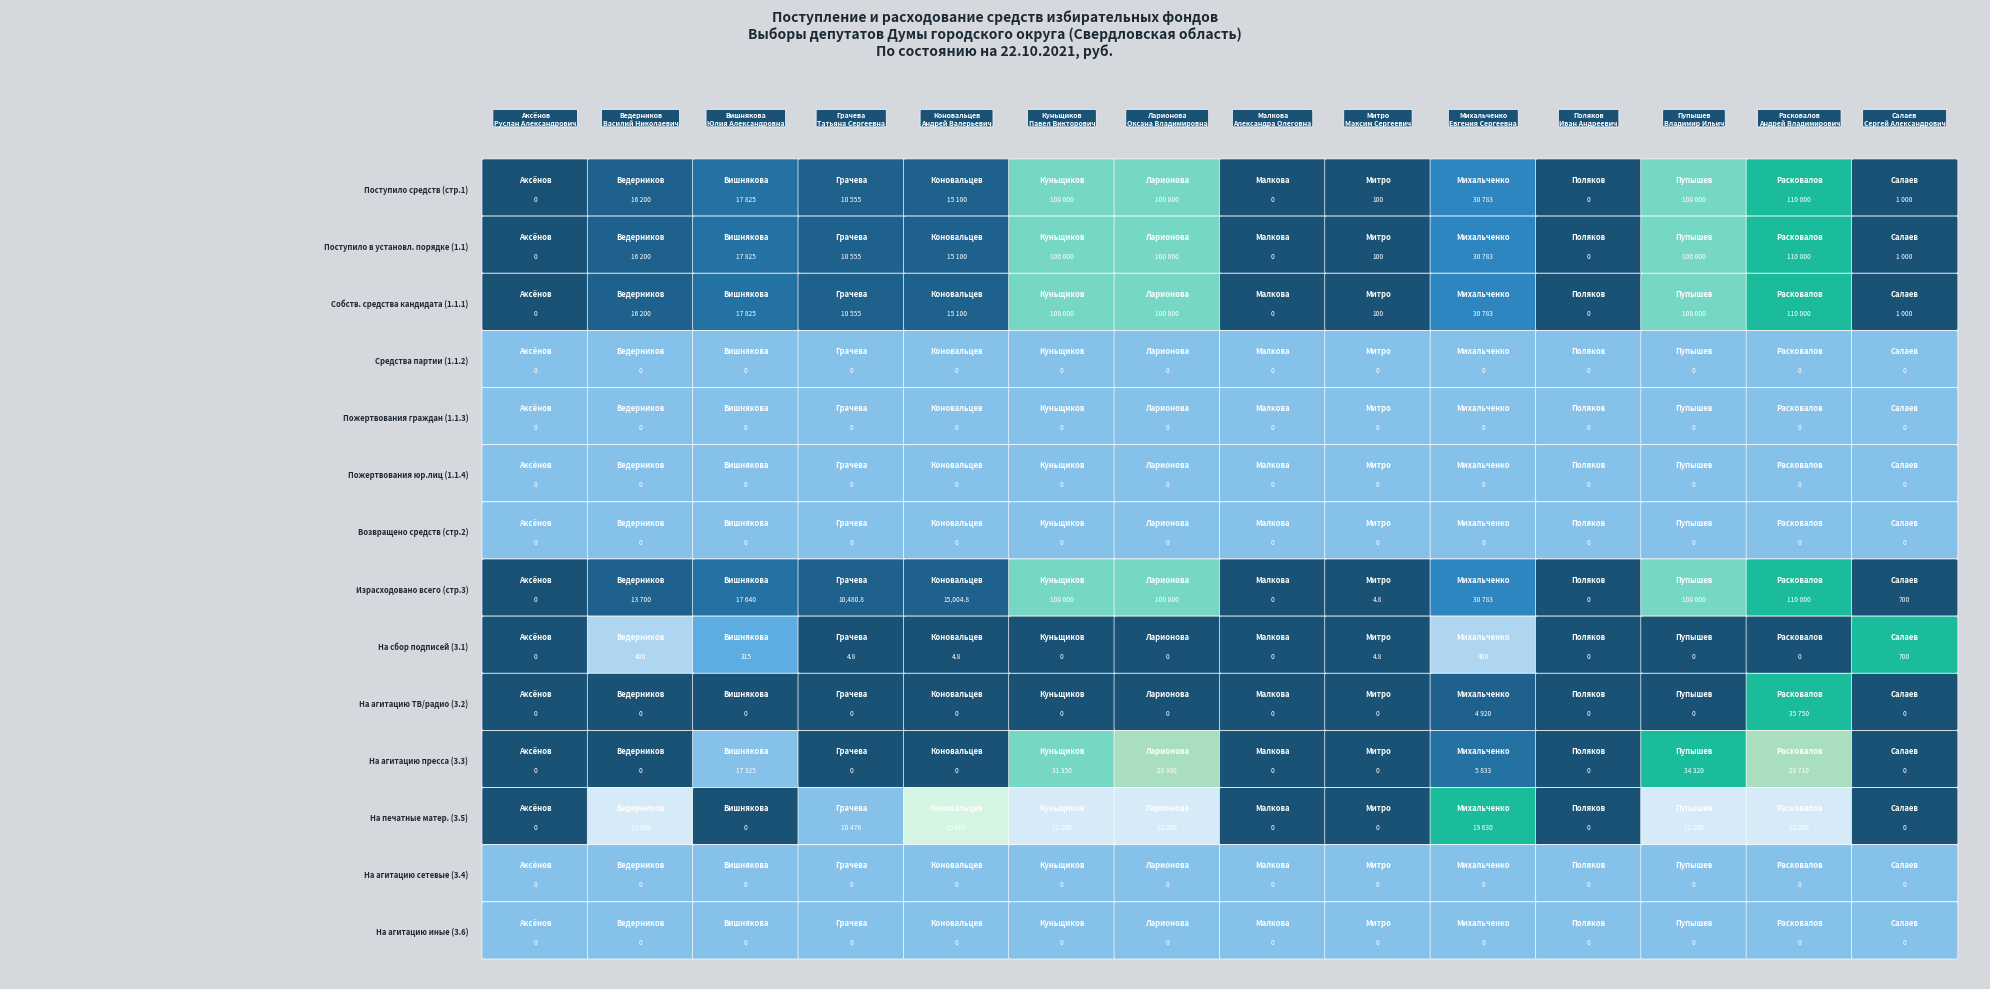

What is the highest value of the Куньщиков Павел Викторович series?

100000.0